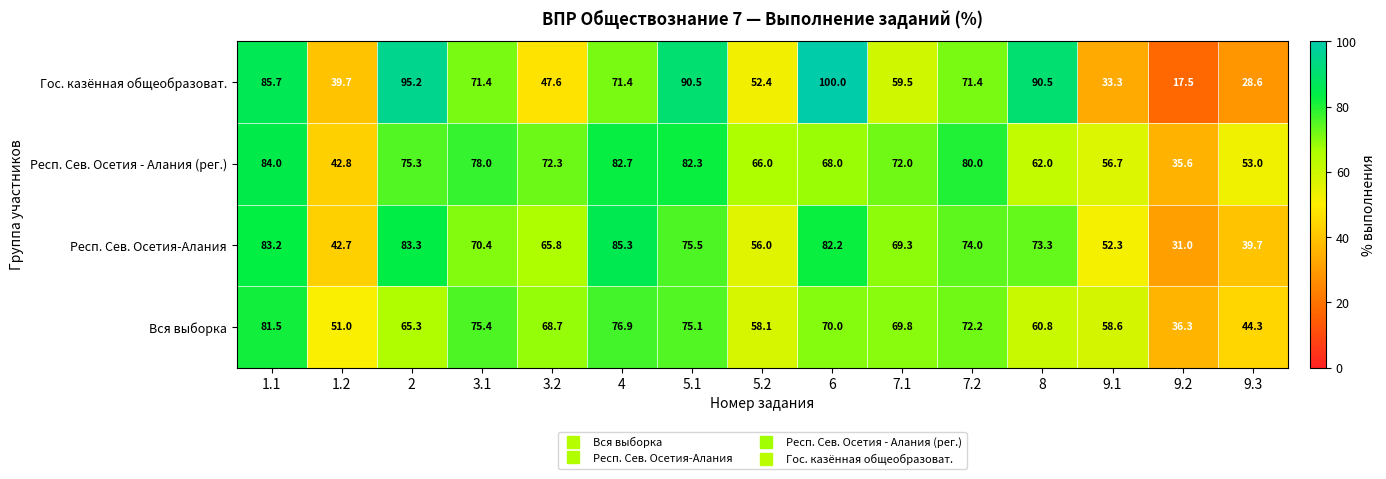

Which series has the largest total across all categories?

Респ. Сев. Осетия - Алания (рег.)